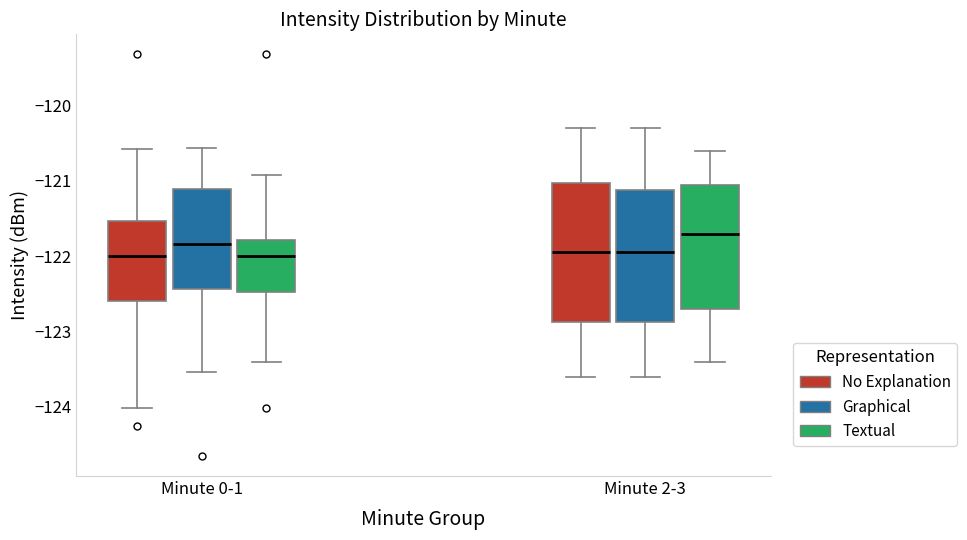

Reading left to right, read every box against the y-axis: the position of its median line, the range the box covers, and the ends of its whiskers. The values are not printed on the chart, so give them approximately, as read against the axis.

Minute 0-1 (No Explanation): median -122.0, box -122.6 to -121.5, whiskers -124.0 to -120.6
Minute 0-1 (Graphical): median -121.8, box -122.4 to -121.1, whiskers -123.5 to -120.6
Minute 0-1 (Textual): median -122.0, box -122.5 to -121.8, whiskers -123.4 to -120.9
Minute 2-3 (No Explanation): median -121.9, box -122.9 to -121.0, whiskers -123.6 to -120.3
Minute 2-3 (Graphical): median -121.9, box -122.9 to -121.1, whiskers -123.6 to -120.3
Minute 2-3 (Textual): median -121.7, box -122.7 to -121.0, whiskers -123.4 to -120.6